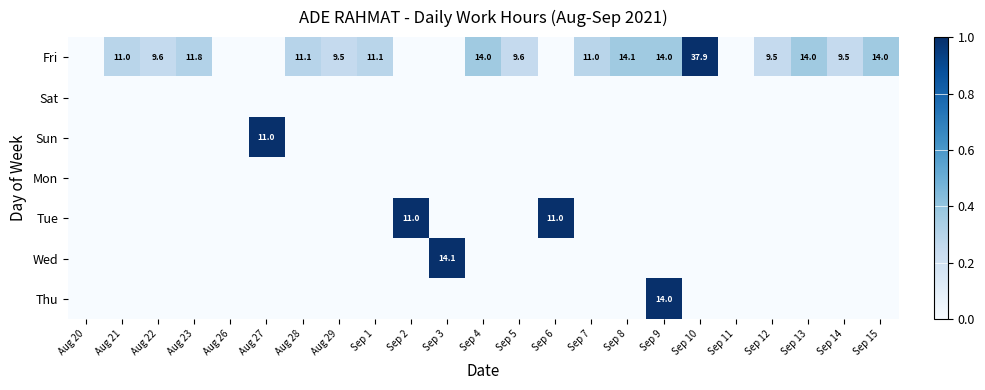

The value of Fri at Sep 1 is 17.6. True or false?

False